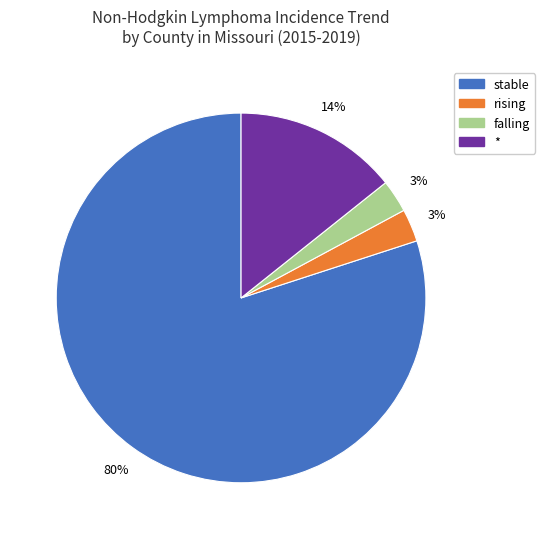

What is the ratio of the value at * to the value at stable?

0.2